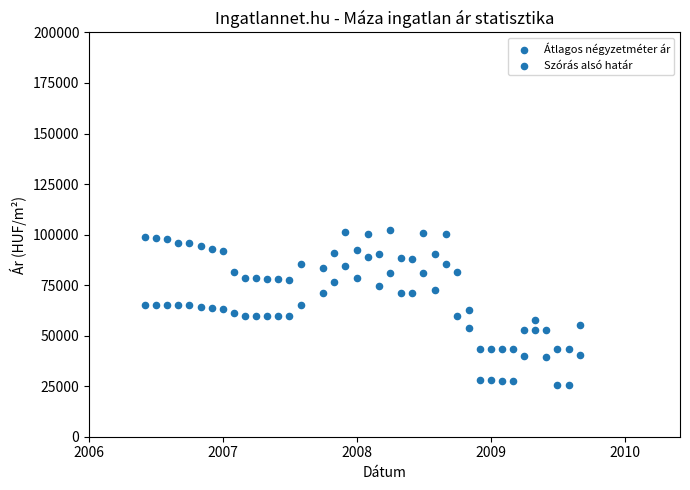

Count the number of points in this scatter plot.

78